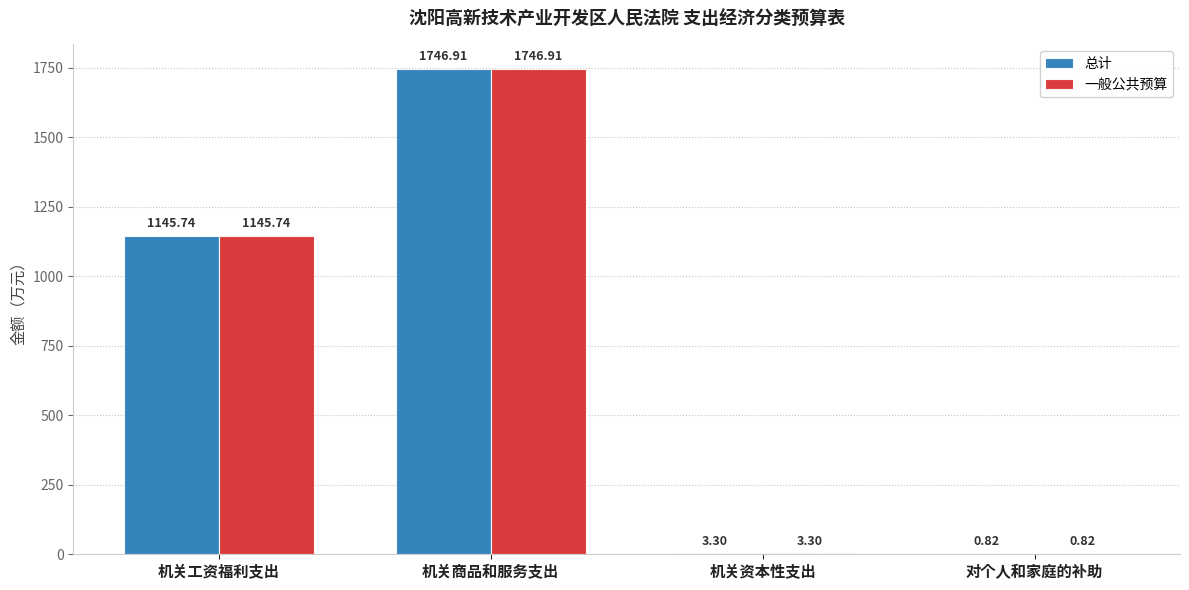

Are the bars horizontal?

No